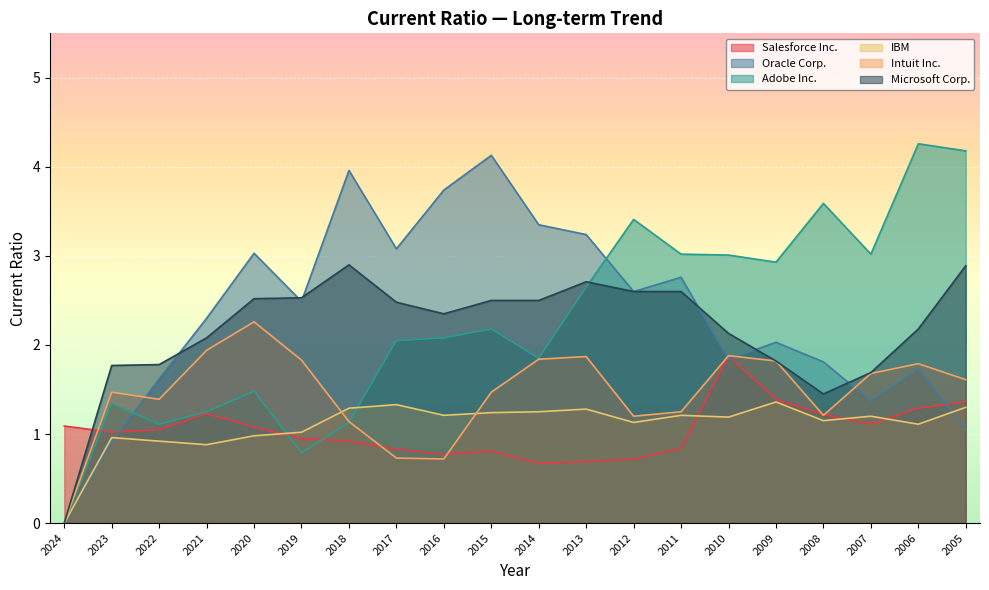

What is the value of the Salesforce Inc. point at the 1st from the left?

1.1